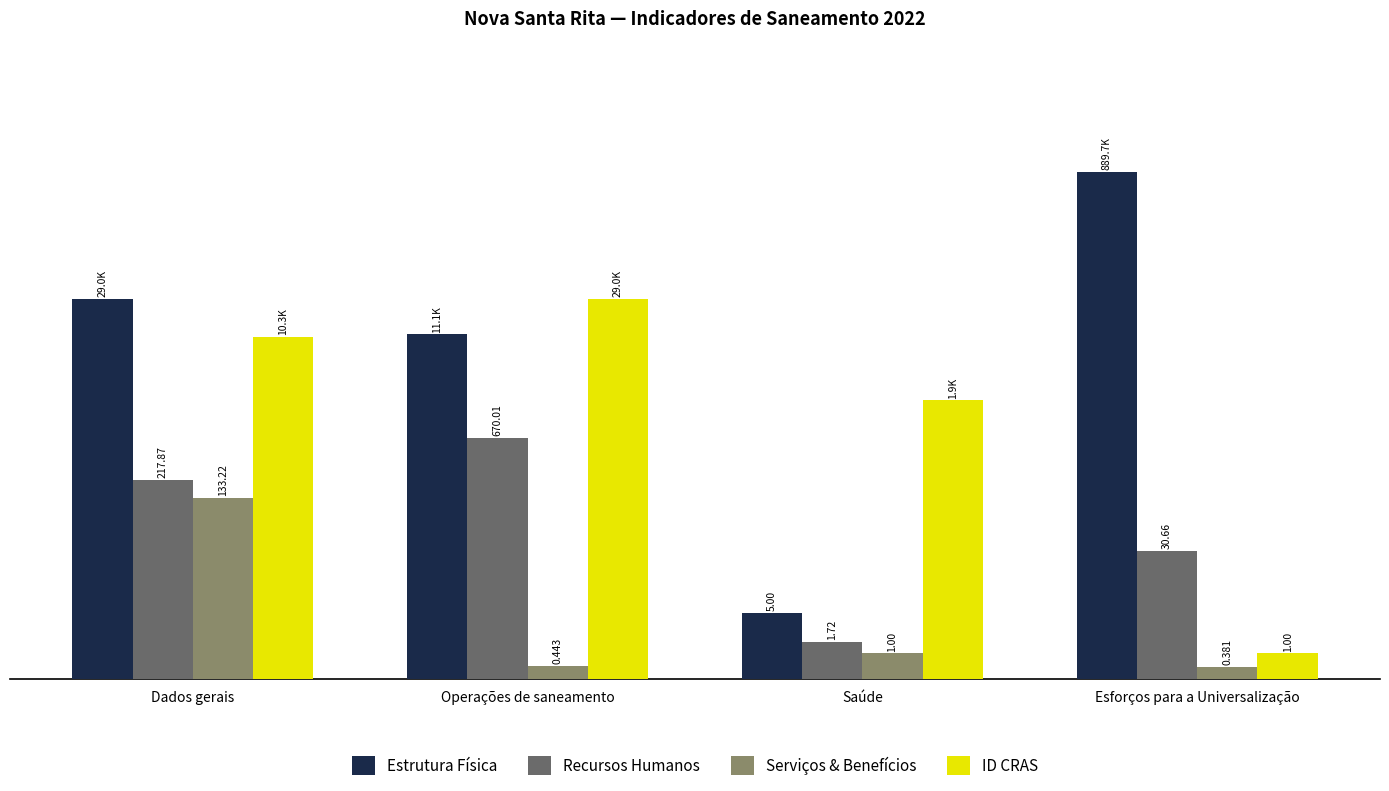

The ID CRAS series shows 4.0 at Dados gerais. True or false?

True